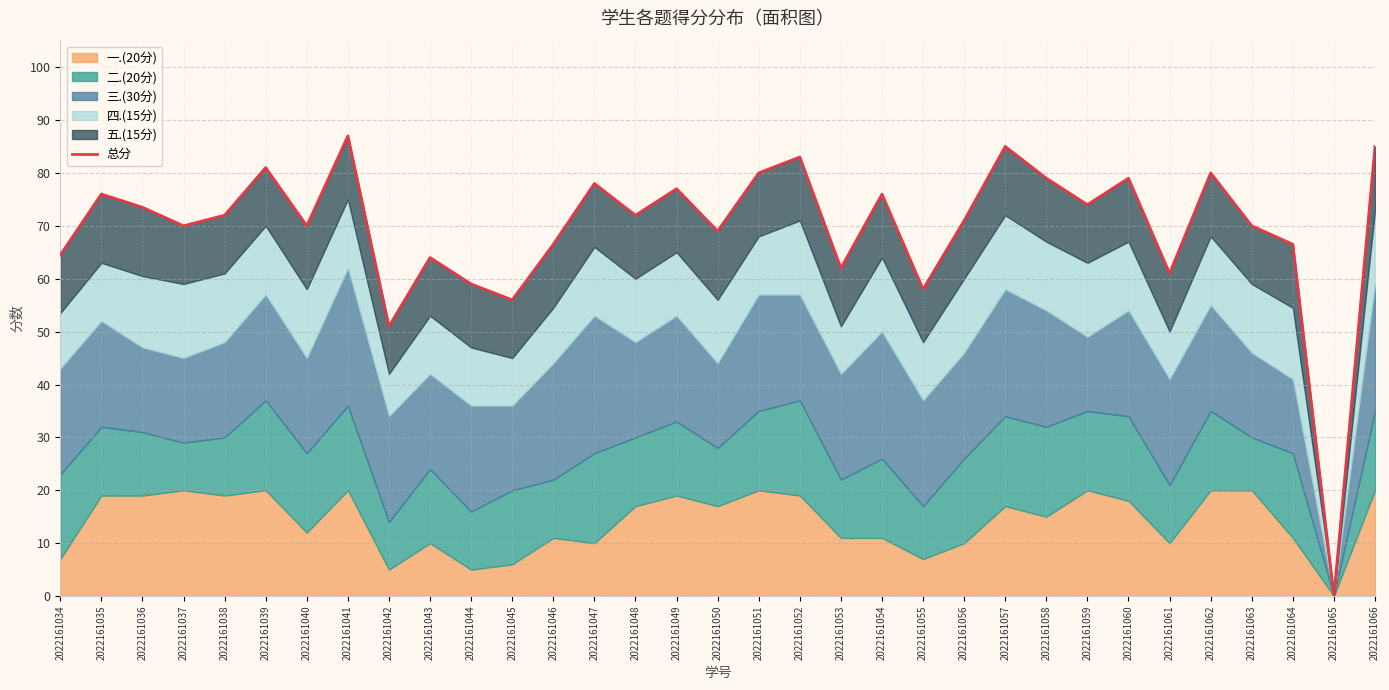

How many points are lower than both their immediate neighbors (excluding endpoints)?

11